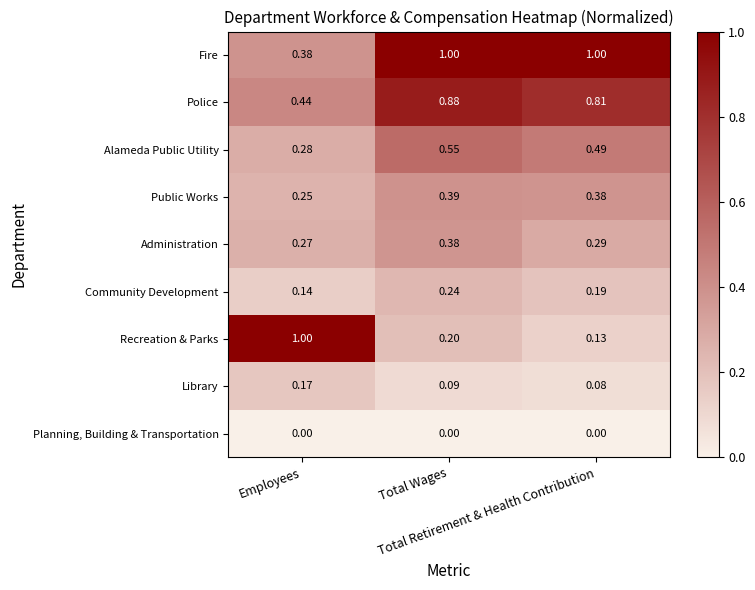

Which series has the widest spread of values?

Recreation & Parks